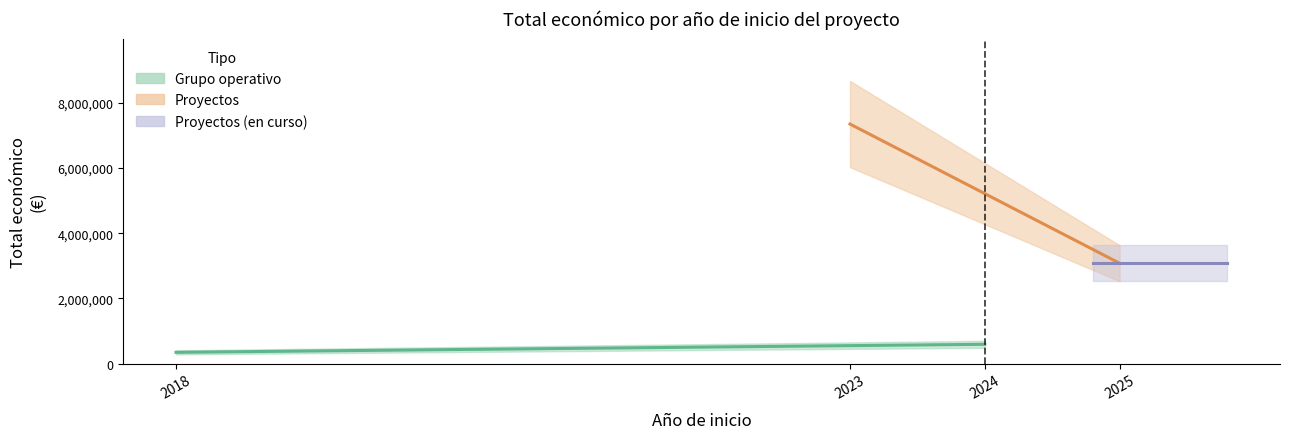

Reading left to right, extract all data points from this chart.

2018=344243	2023=7352422	2024=590712	2025=3079962